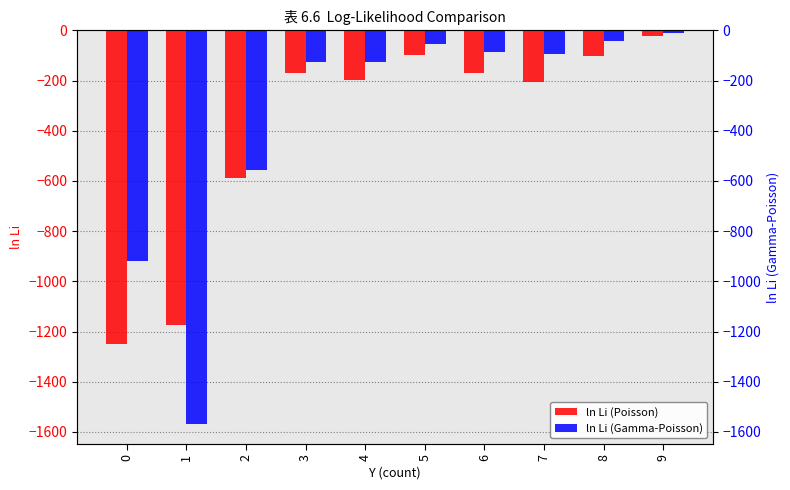

What is the difference between the maximum and minimum values in the ln Li (Gamma-Poisson) series?

1559.9